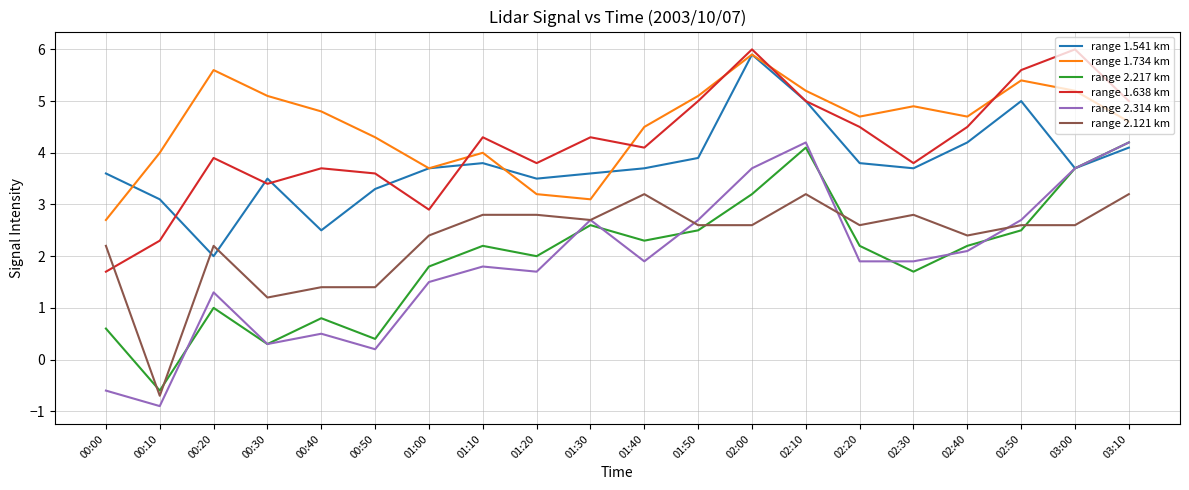

The range 2.121 km series shows 0.8 at 00:00. True or false?

False